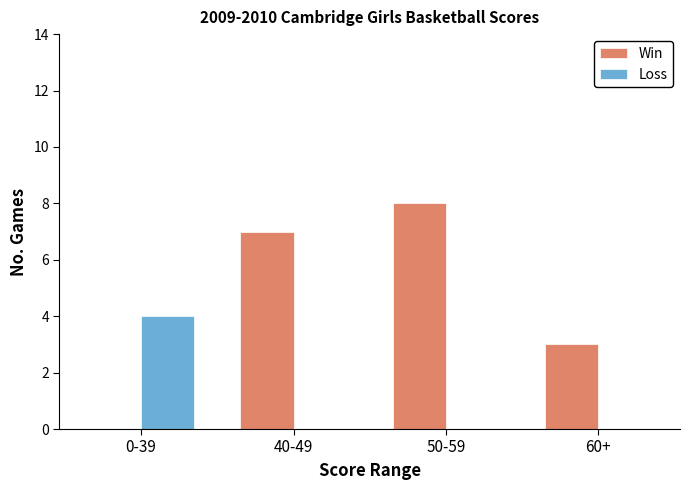

The Win series shows 2 at 60+. True or false?

False